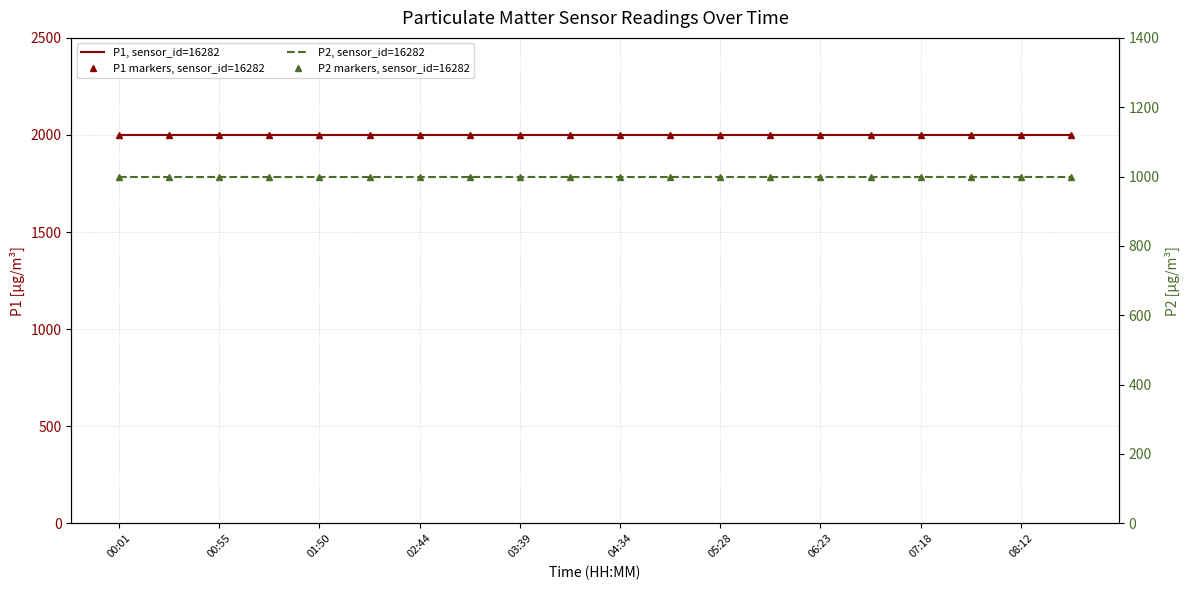

What is the sum of all P1 markers, sensor_id=16282 values?

39998.0